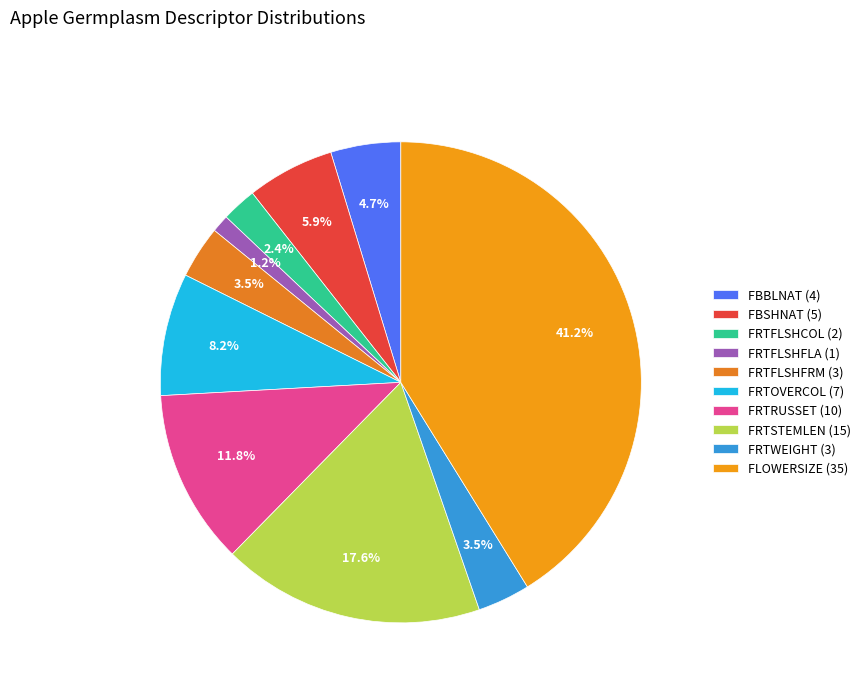

Count the number of slices in the pie.

10